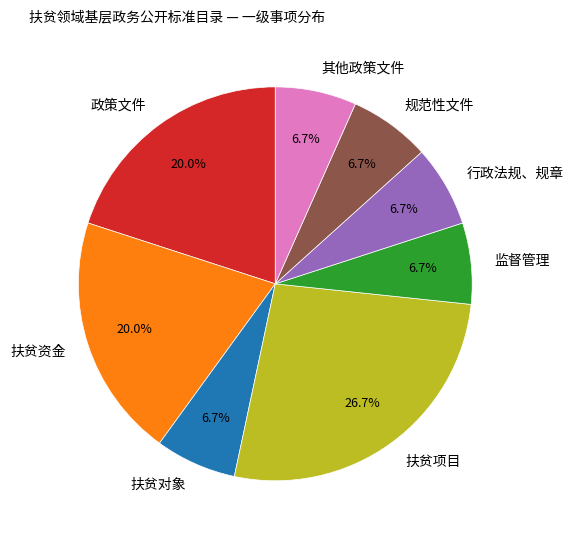

Does 扶贫对象 account for over 50% of the chart?

No